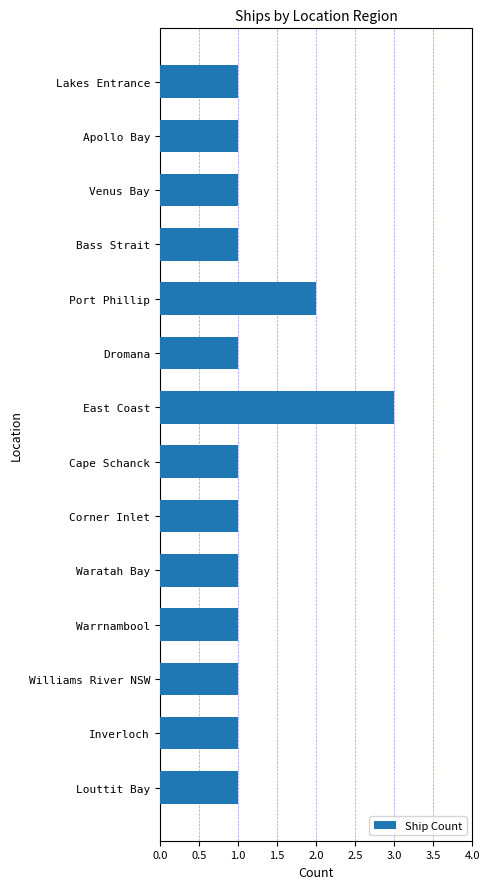

Approximately how many times larger is the value at Port Phillip compared to Warrnambool?

2.0